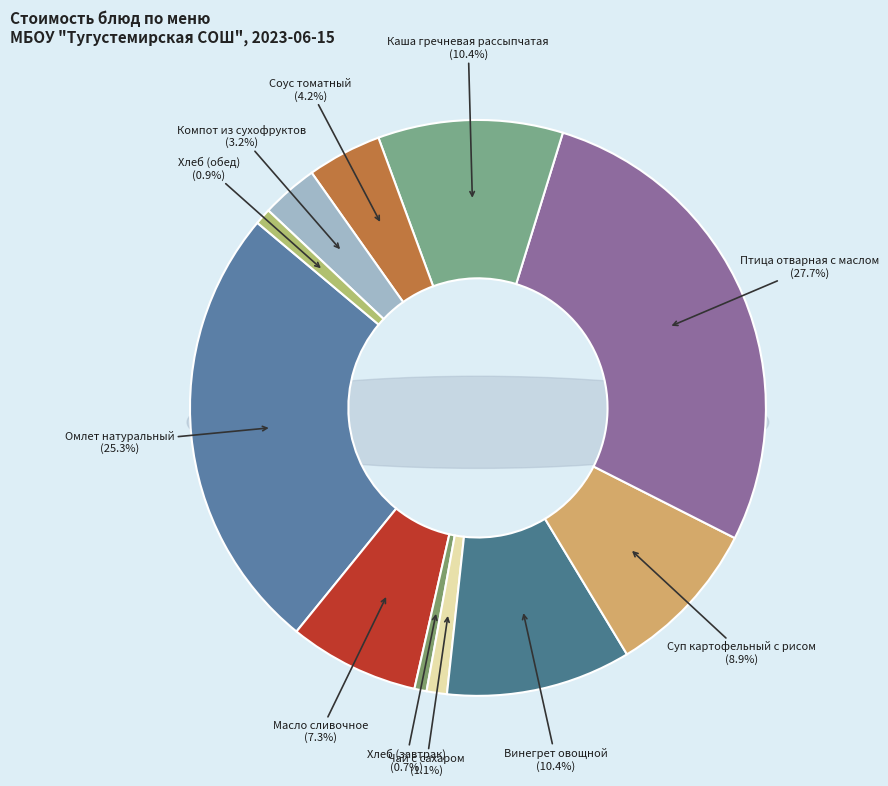

To the nearest percent, what percentage of the pie is Хлеб (завтрак)?

1%